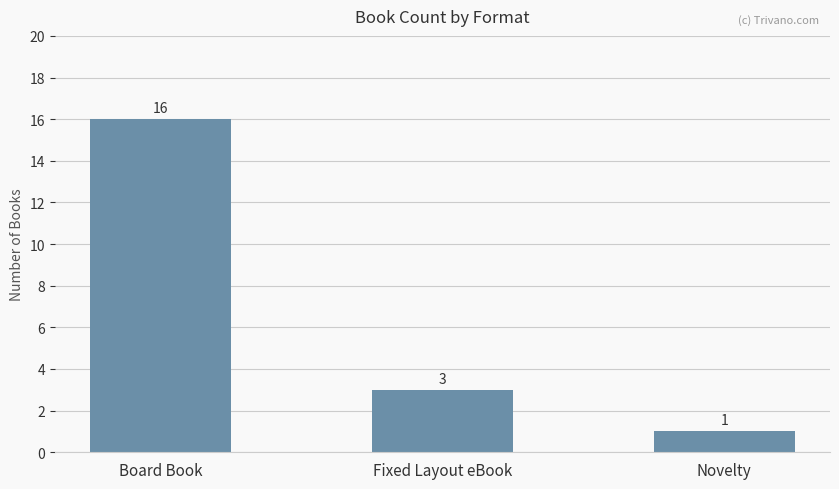

Rank the categories by value from lowest to highest.

Novelty, Fixed Layout eBook, Board Book